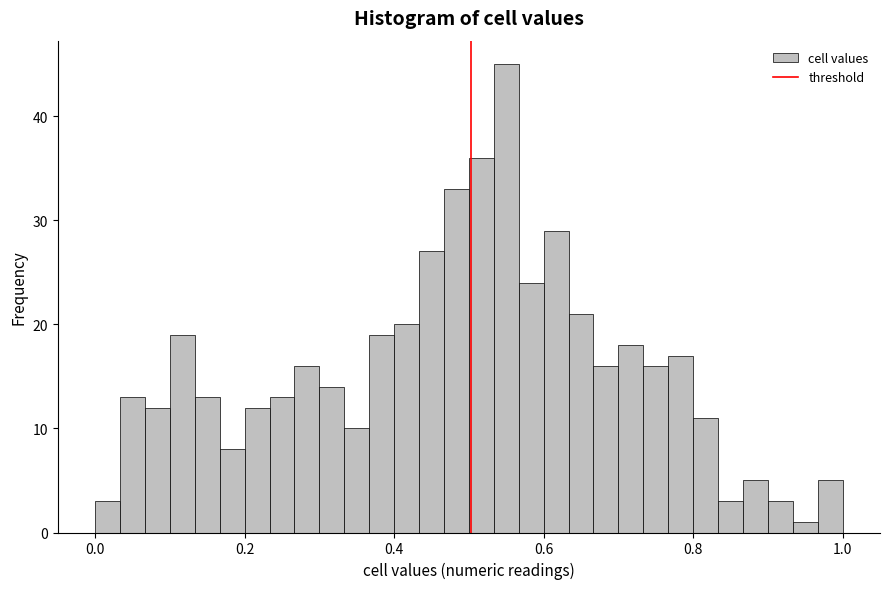

Read against the x-axis, roughly where is the centre of the tallest bar?

0.56